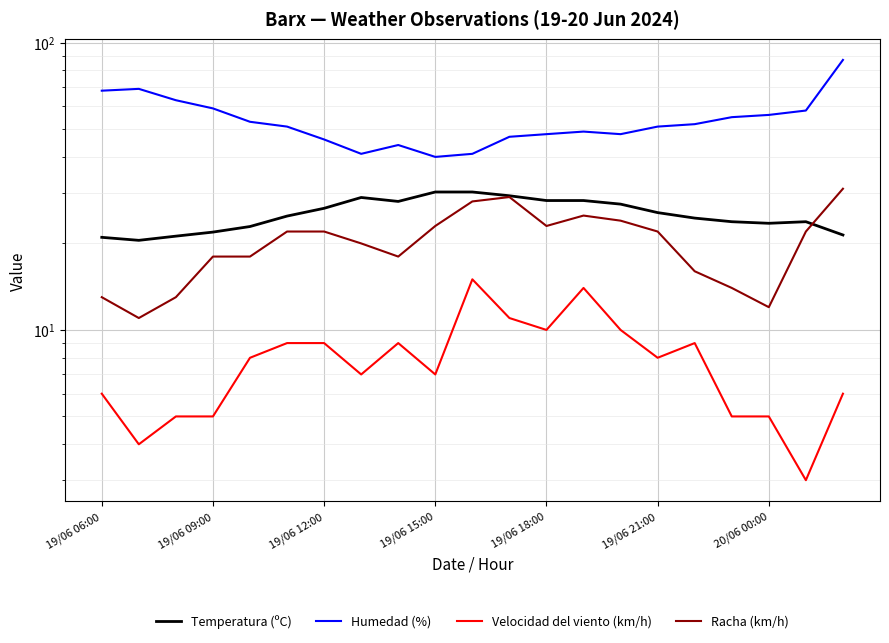

Where is the first local maximum for Velocidad del viento (km/h)?

8